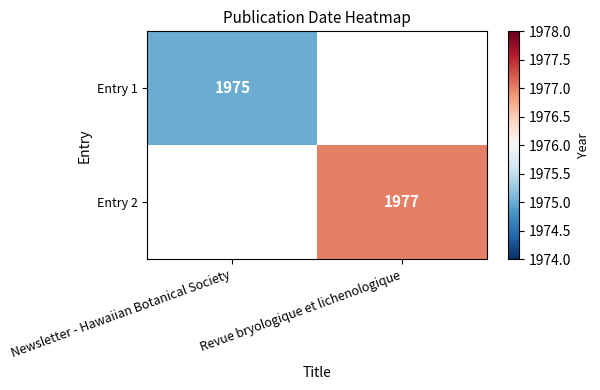

True or false: Entry 2 has a value of 1977 at Revue bryologique et lichenologique.

True